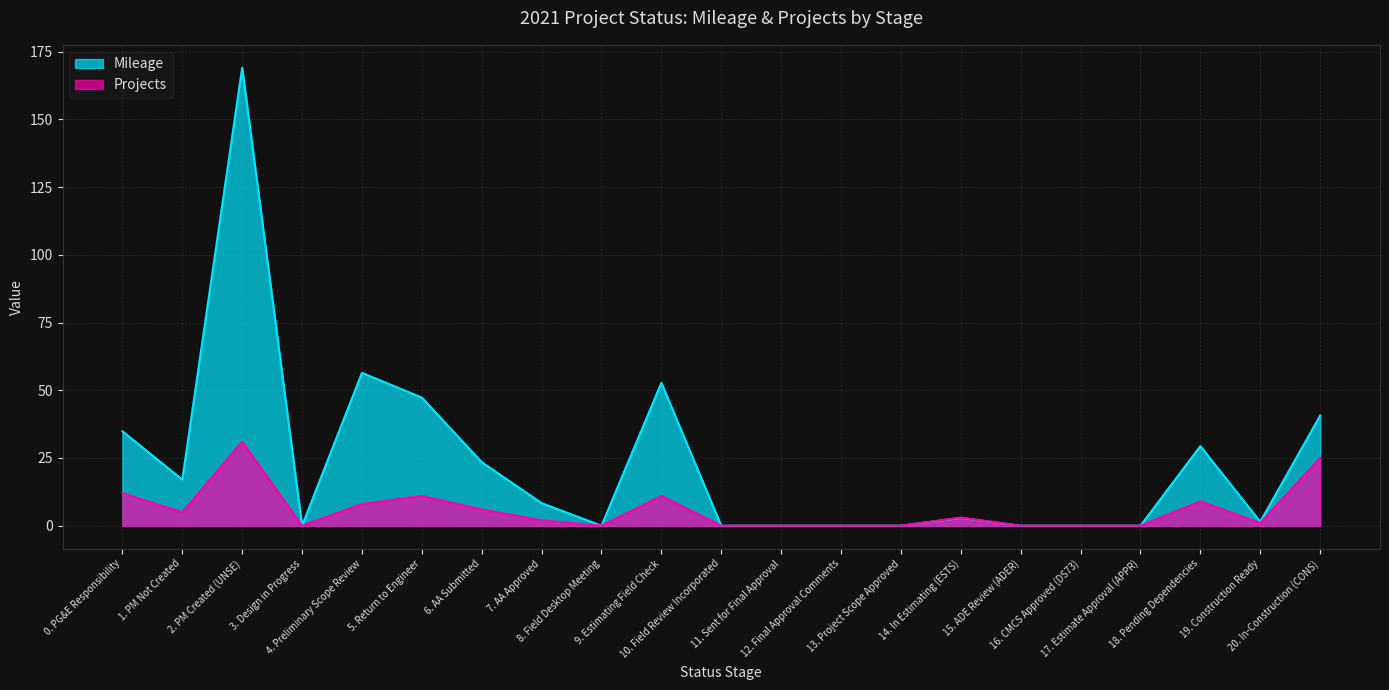

At which label does Mileage reach its minimum?

3. Design in Progress